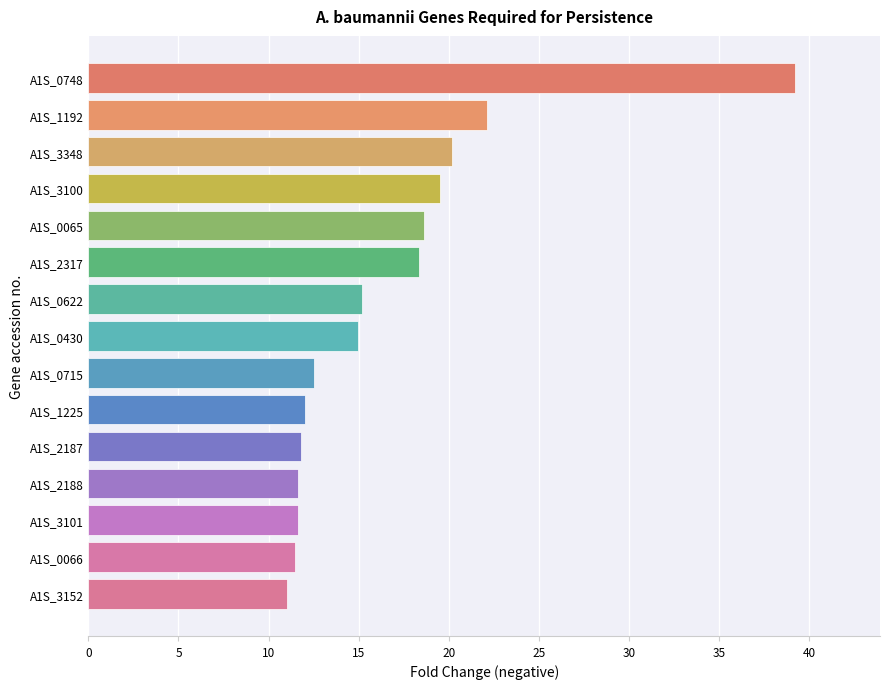

At which label is the value closest to 25?

A1S_1192